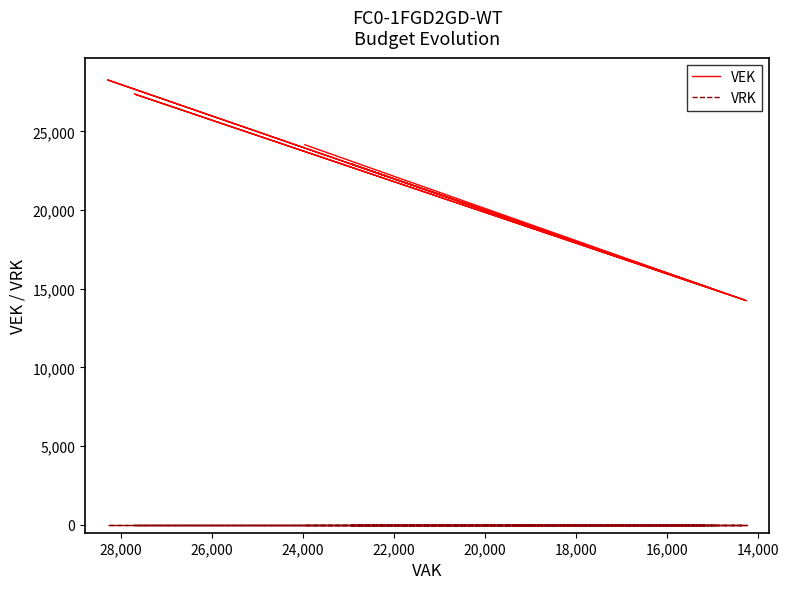

How many series are shown in this chart?

2